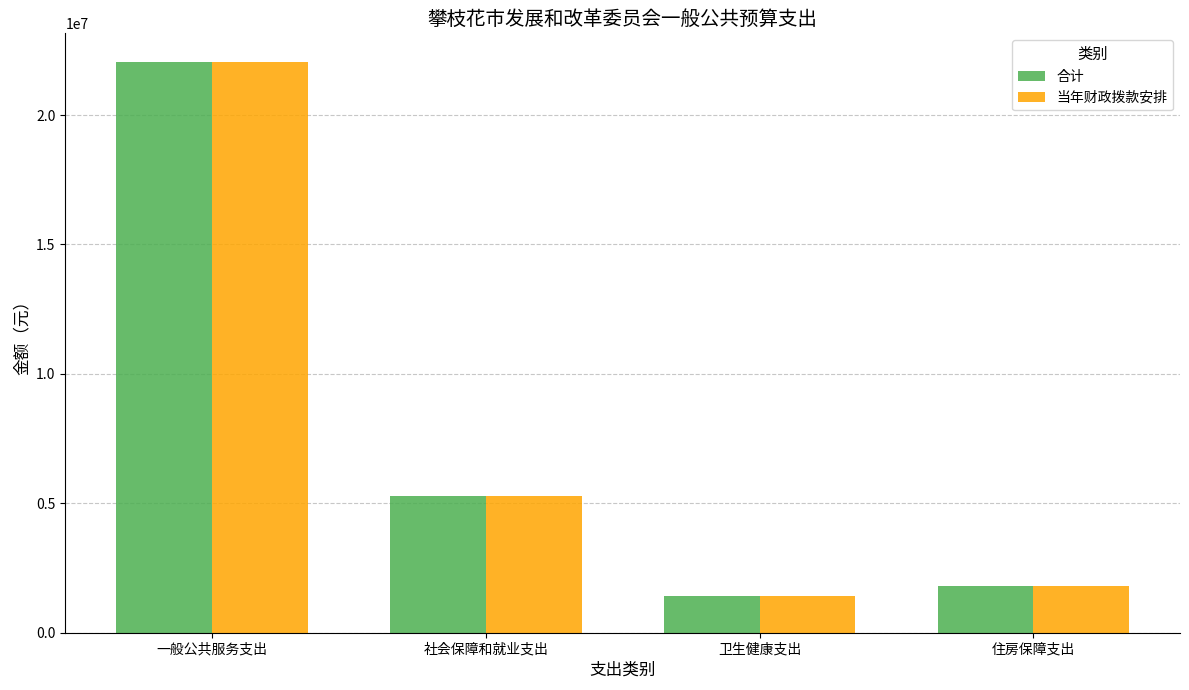

How many data points in 当年财政拨款安排 are above 5300852?

2